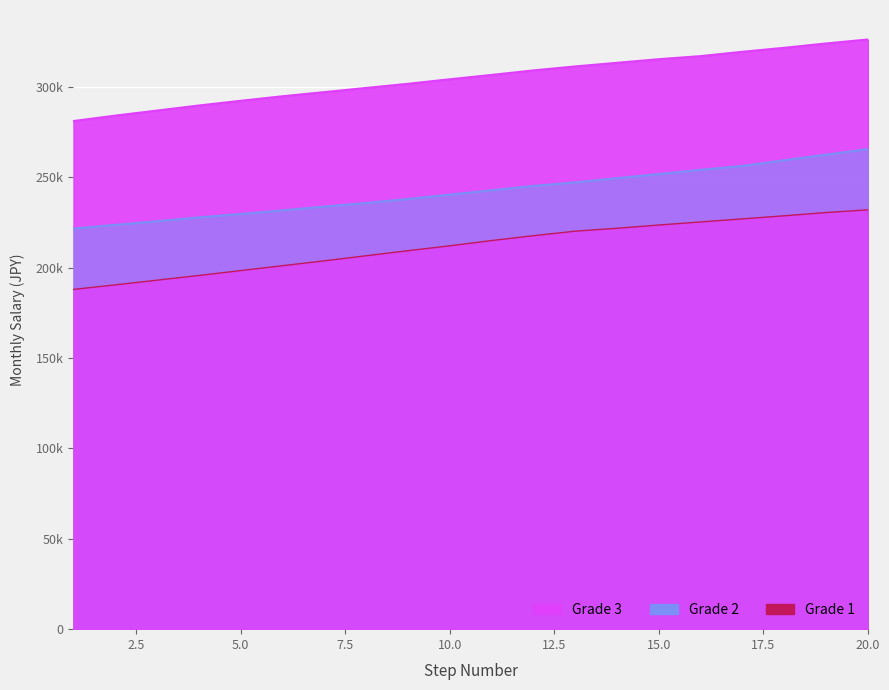

Which has a higher value, 5 or 7?

7